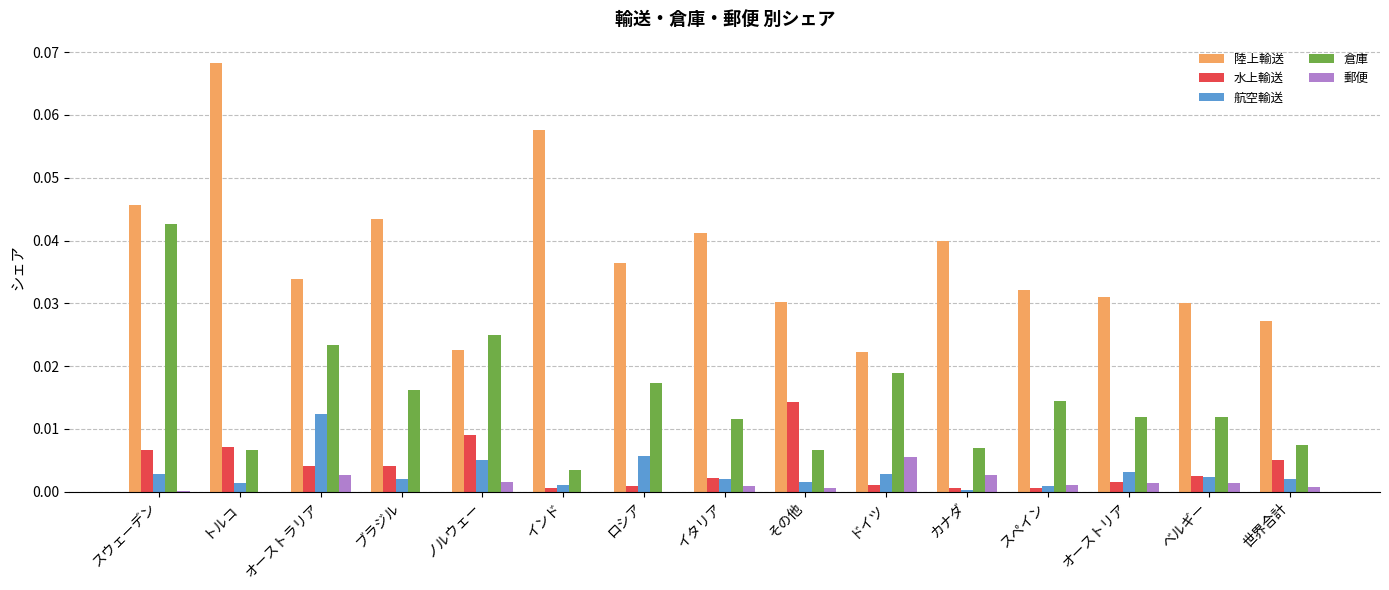

The value of 倉庫 at ドイツ is 0.0. True or false?

True